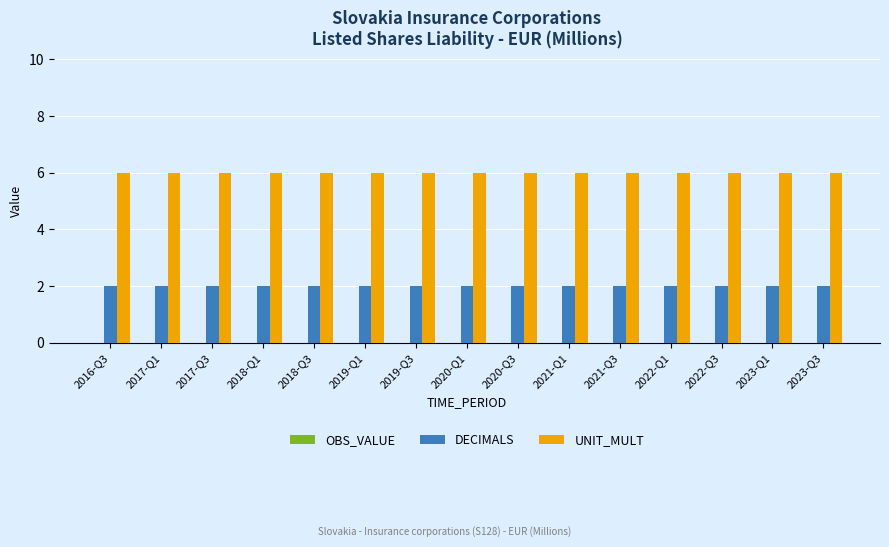

The DECIMALS series shows 3 at 2017-Q1. True or false?

False